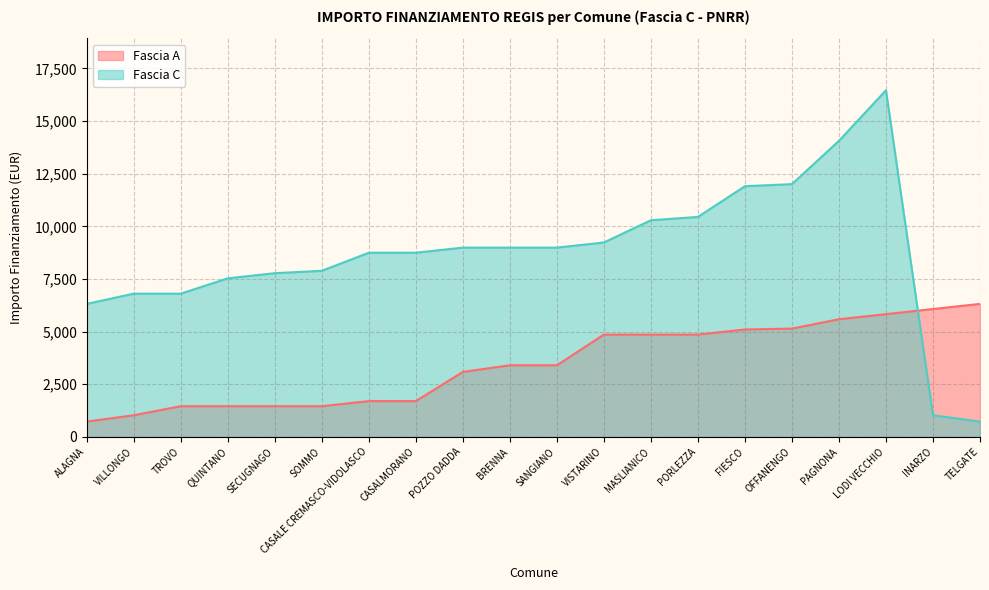

Which series changed the most between SOMMO and INARZO?

Fascia C